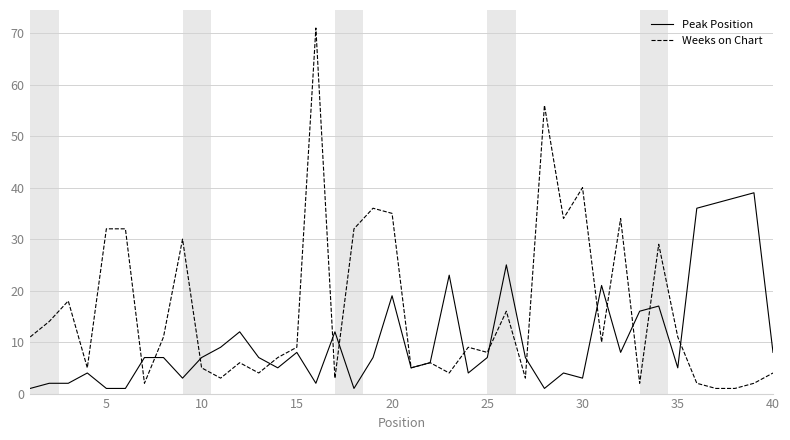

Is this an area chart (filled region under the line)?

No